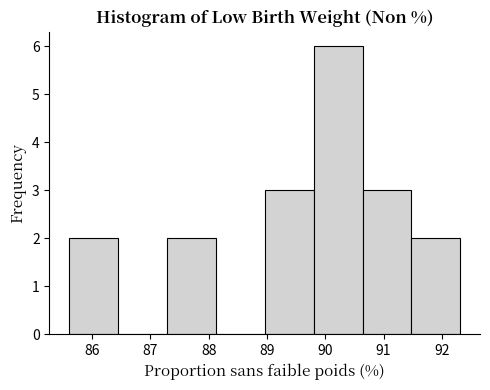

Reading left to right, list every bar in this chart as the range it spans on the x-axis followed by its height. Neither the bar edges nor the heights are printed on the chart, so give them approximately, as read against the axes.

85.6 to 86.4: 2
86.4 to 87.3: 0
87.3 to 88.1: 2
88.1 to 89.0: 0
89.0 to 89.8: 3
89.8 to 90.6: 6
90.6 to 91.5: 3
91.5 to 92.3: 2